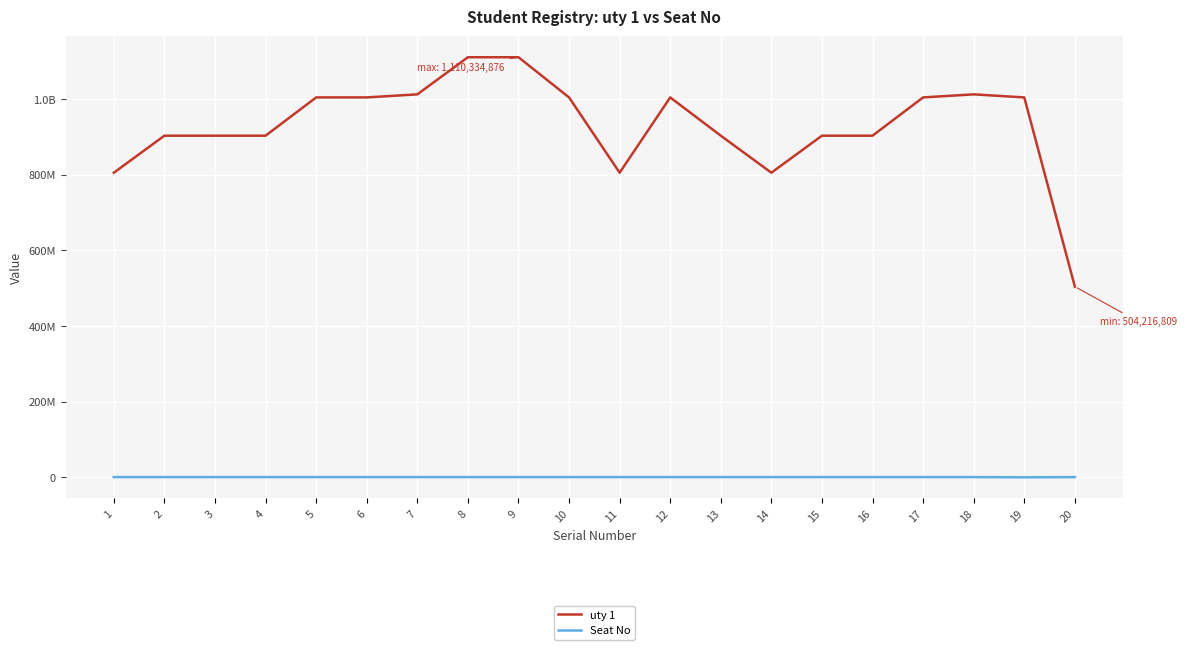

True or false: Seat No and uty 1 cross at least once.

False